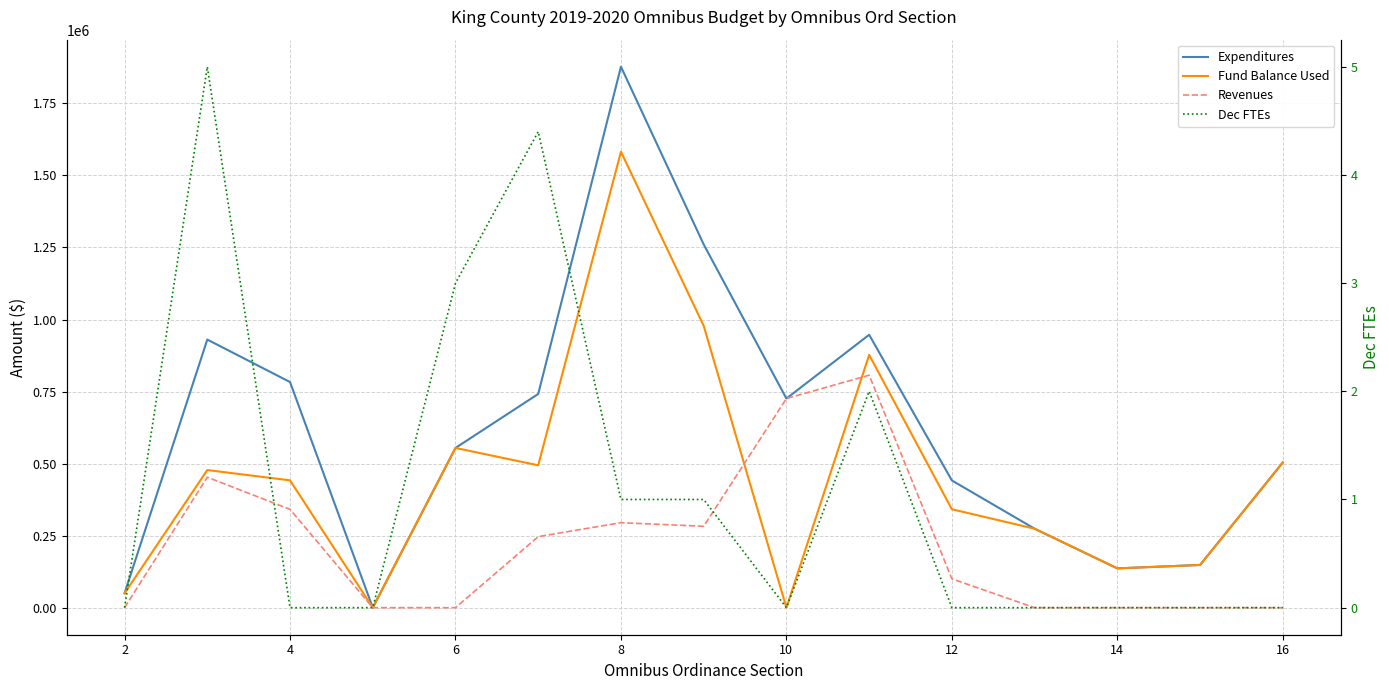

The Expenditures series shows 1324991.1 at 10. True or false?

False